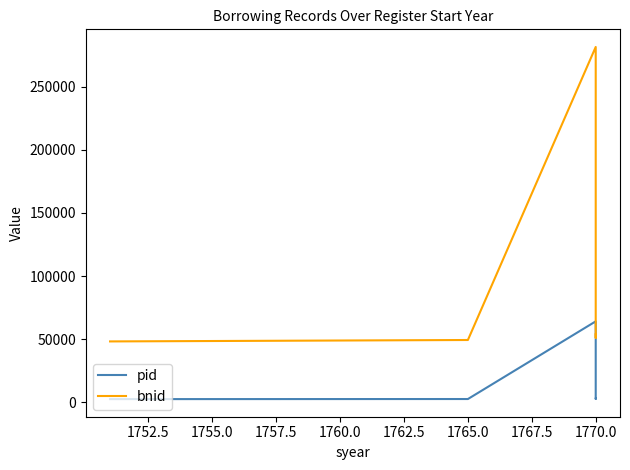

Which series changed the most between 1765.0 and 1770.0?

bnid